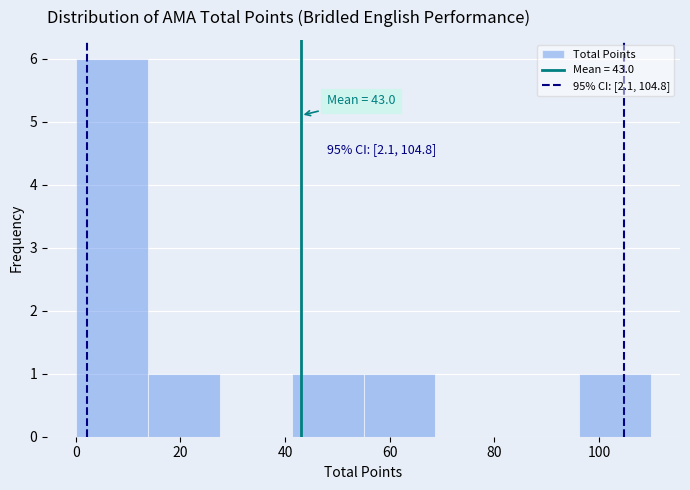

Over which range of the x-axis is the bar tallest?

0 to 14